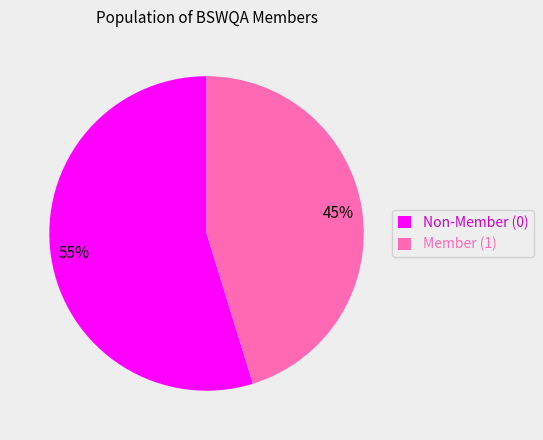

Does any single category account for the majority?

Yes